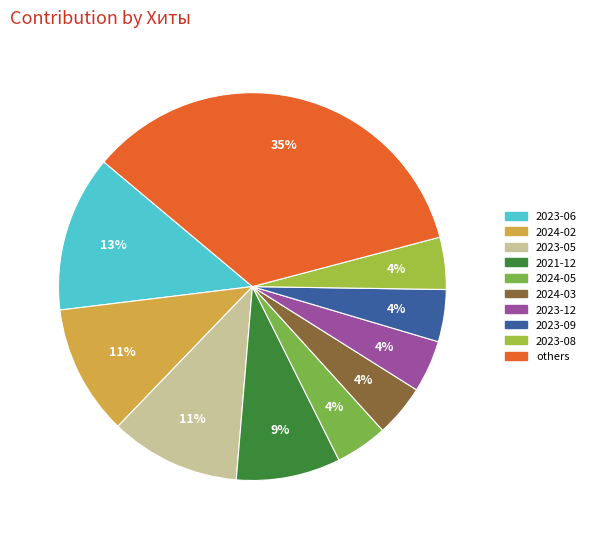

To the nearest percent, what is the average slice percentage?

10%